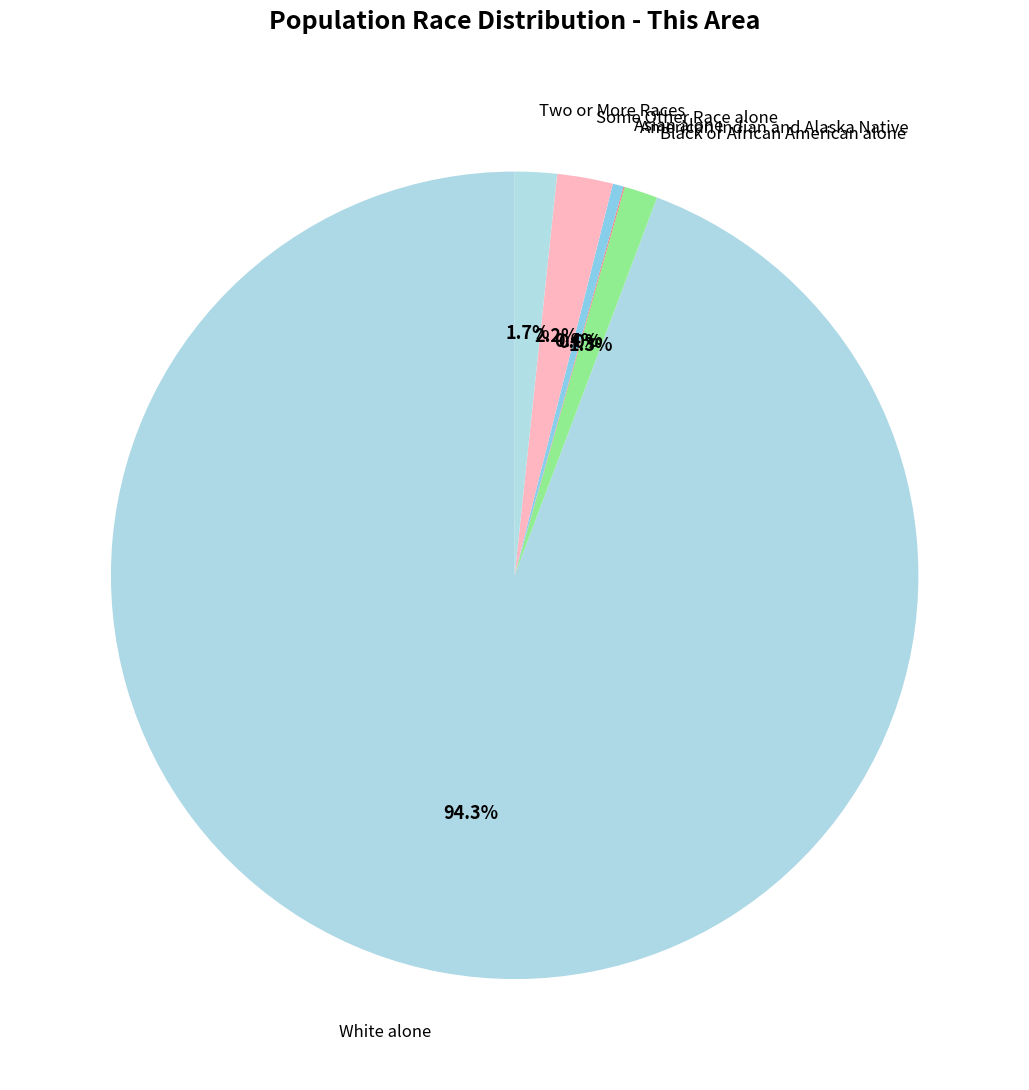

What is the largest slice in the pie chart?

White alone